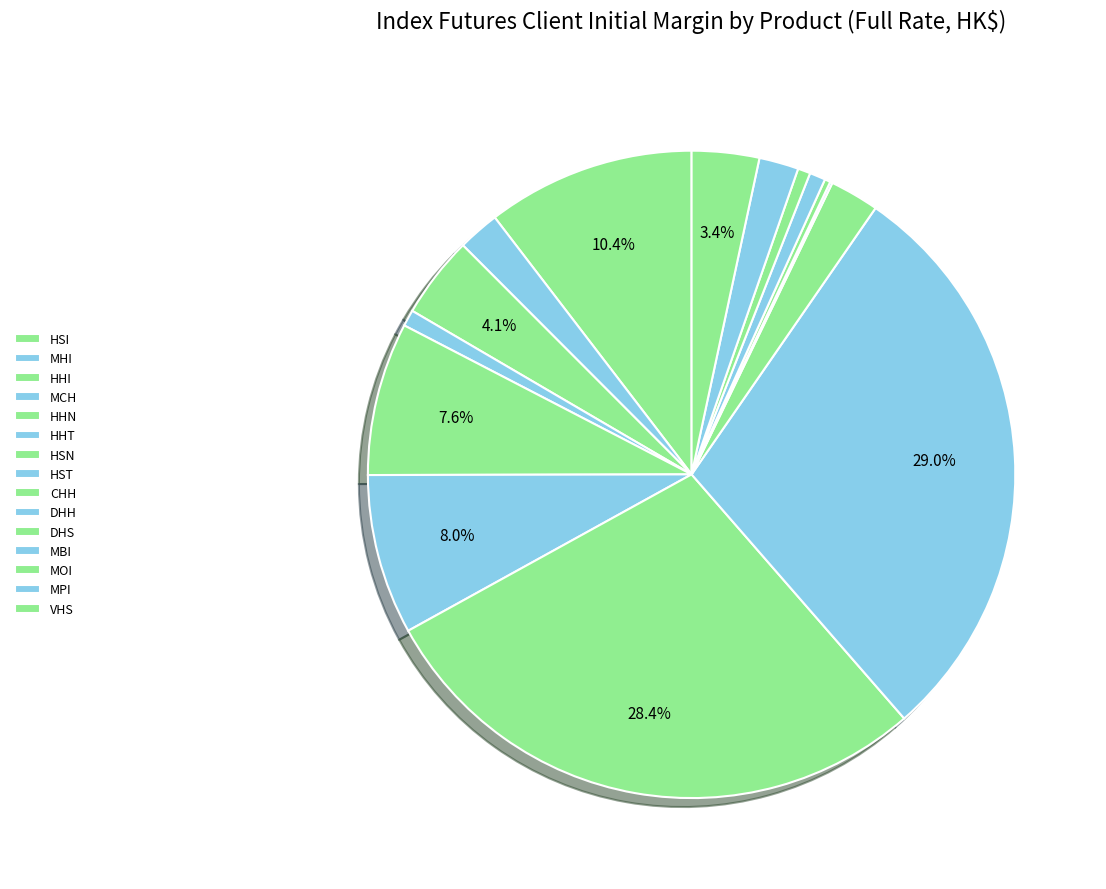

Is the sum of DHH and MOI greater than half?

No